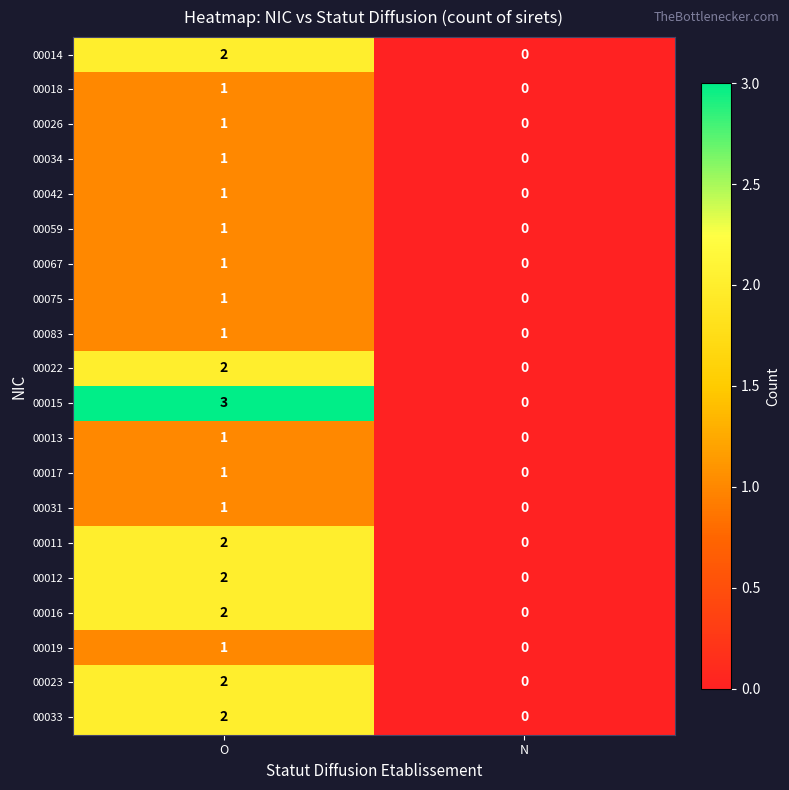

List the labels in order of 00017 value, smallest first.

N, O